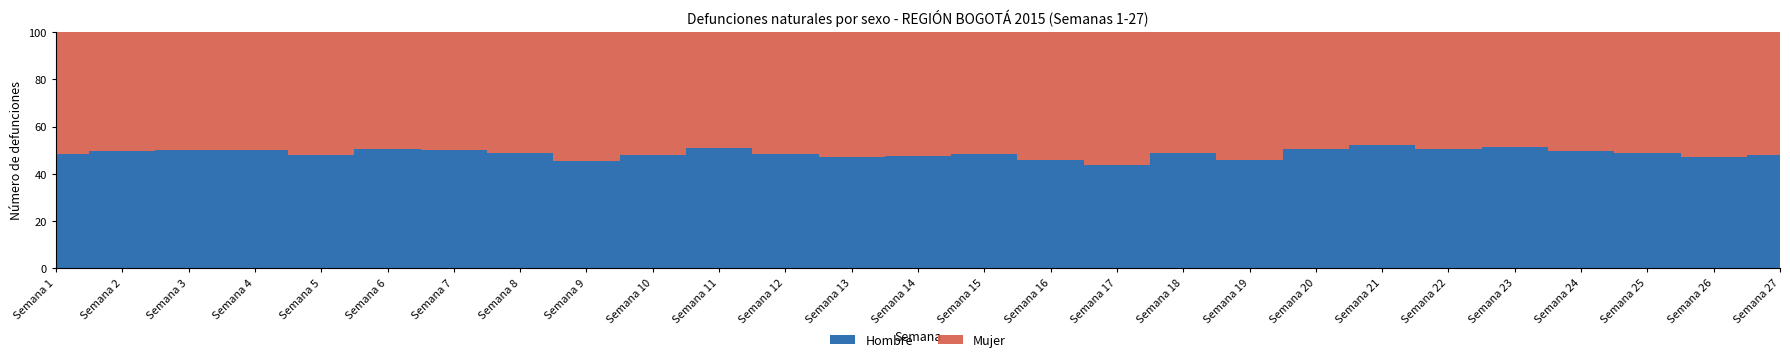

At which category is the sum across all series the highest?

Semana 27